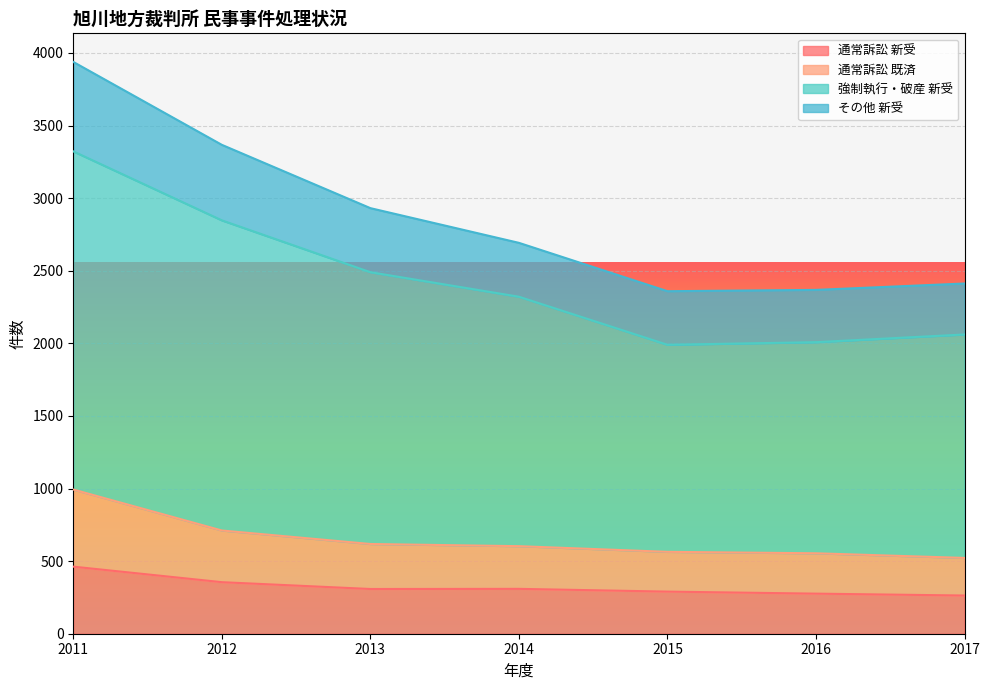

What is the value of the その他 新受 point at the 7th from the left?

2412